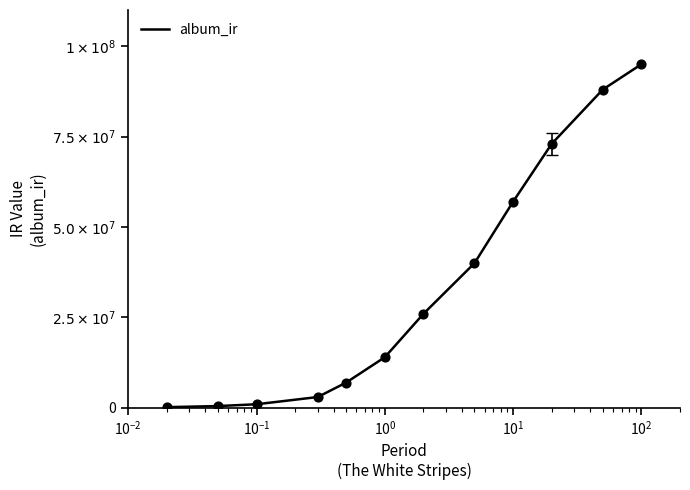

Does the chart have visible grid lines?

No